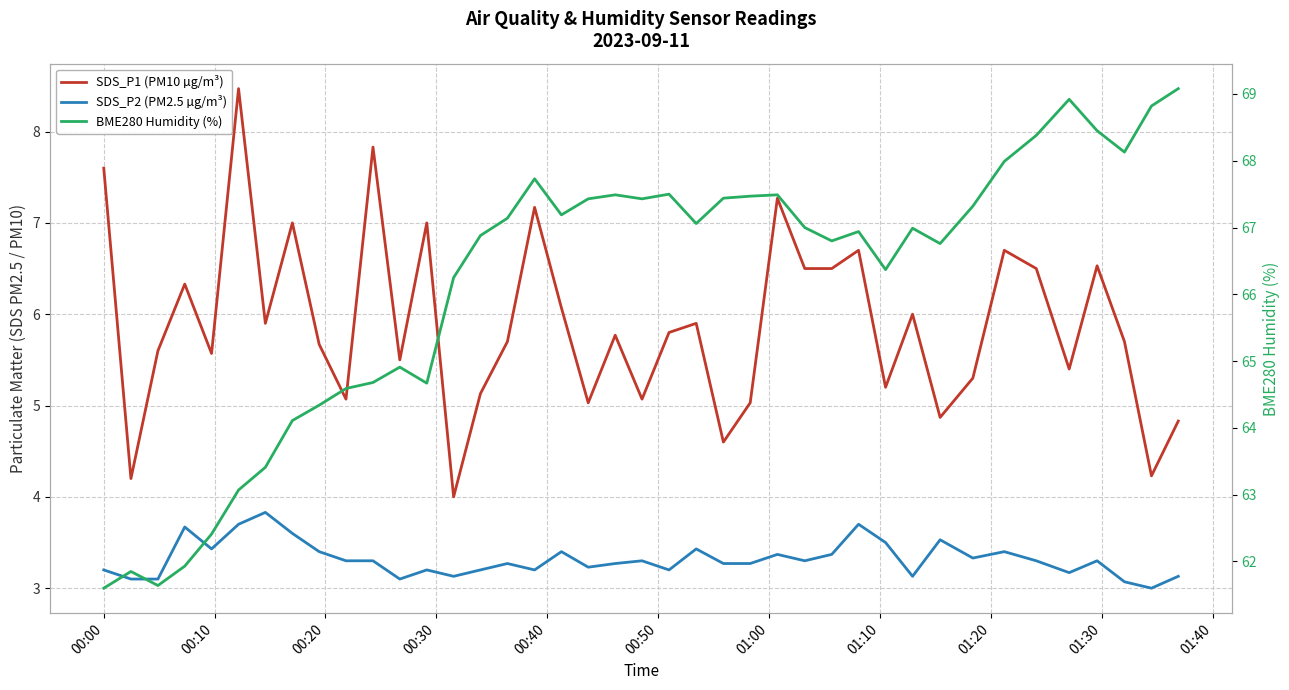

Does the chart display data point markers on the line(s)?

No